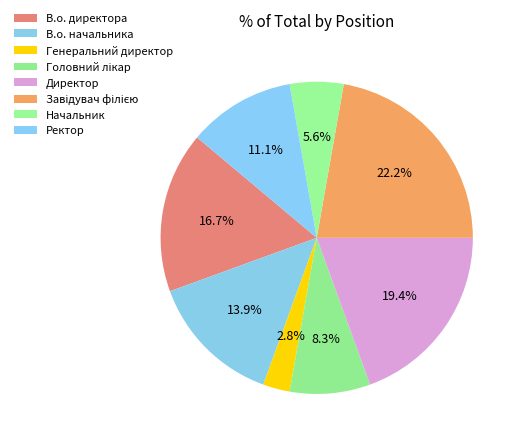

Is it true that Ректор is 11% of the pie?

True